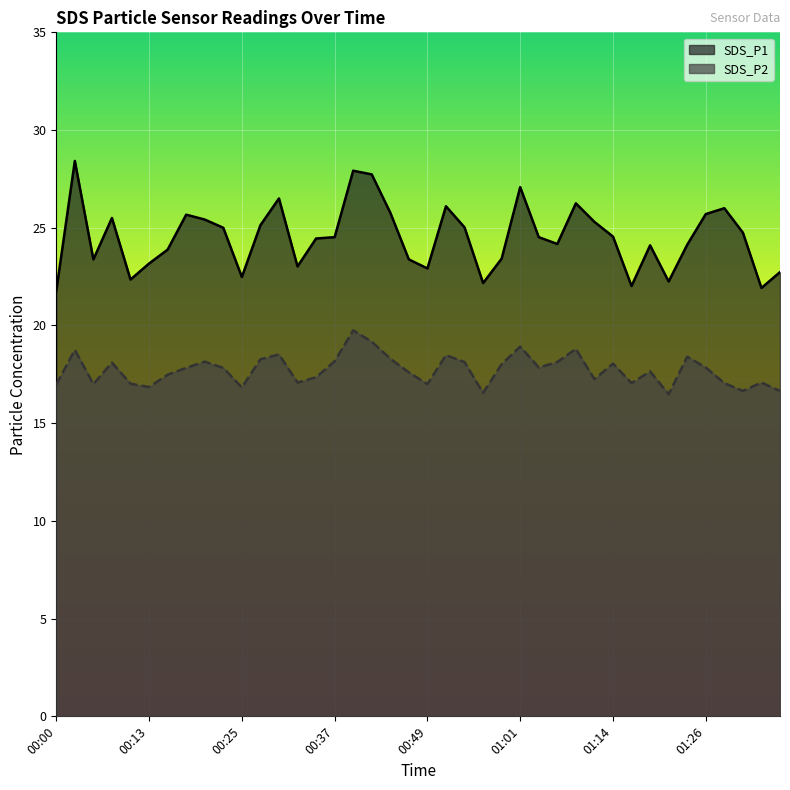

Reading left to right, transcribe all the data shown in this chart.

SDS_P1 line: 21.8	28.4	23.4	25.5	22.4	23.2	23.9	25.7	25.4	25.0	22.5	25.1	26.5	23.0	24.4	24.5	27.9	27.7	25.8	23.4	22.9	26.1	25.0	22.2	23.4	27.1	24.5	24.2	26.2	25.3	24.6	22.0	24.1	22.2	24.1	25.7	26.0	24.8	21.9	22.7
SDS_P2 line: 17.0	18.8	17.0	18.1	17.0	16.9	17.5	17.8	18.1	17.8	16.8	18.3	18.5	17.1	17.4	18.2	19.8	19.2	18.3	17.6	17.0	18.5	18.1	16.6	18.0	18.9	17.9	18.1	18.8	17.2	18.1	17.1	17.6	16.5	18.4	17.9	17.1	16.6	17.1	16.6